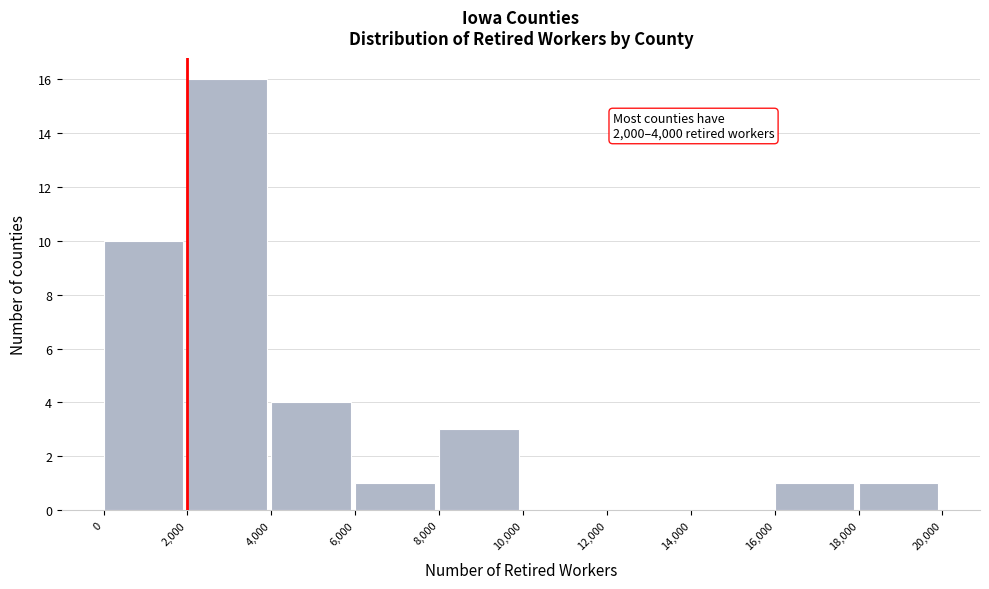

Over which range of the x-axis is the bar tallest?

2,000 to 4,000